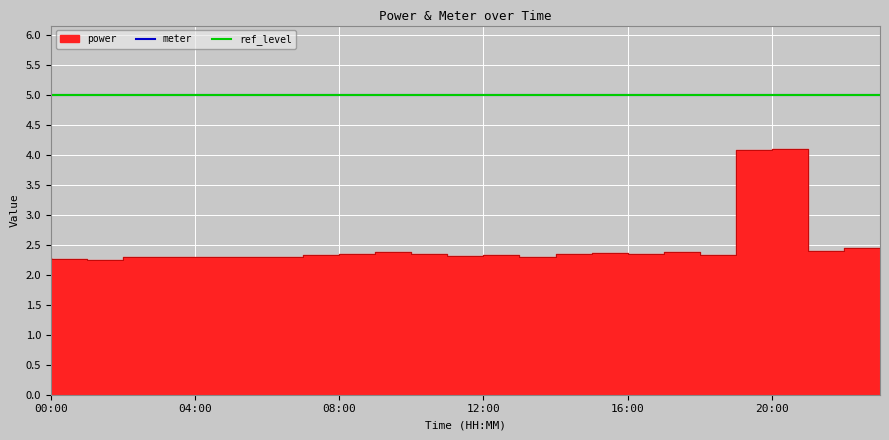

What is the label of the 8th point from the left?

07:00